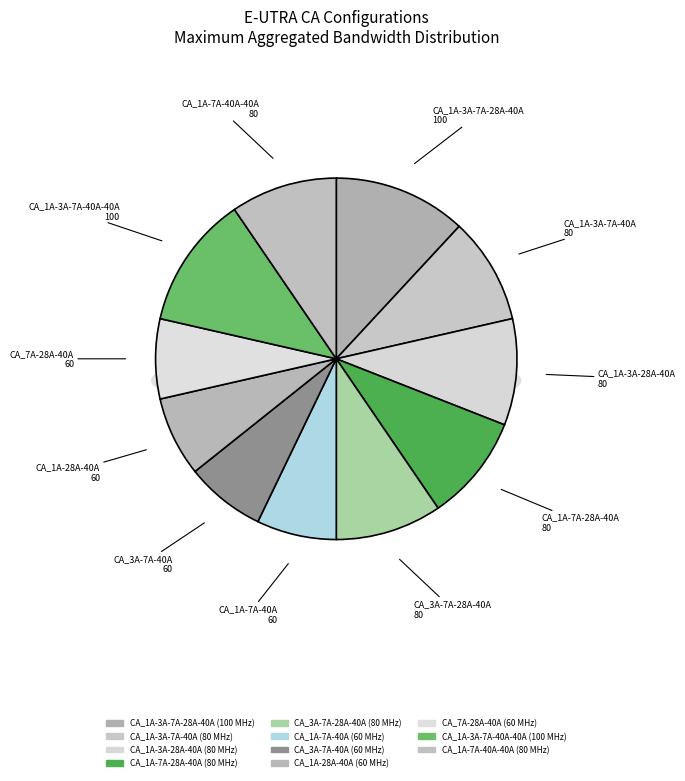

Which has a higher value, CA_1A-3A-7A-40A-40A or CA_7A-28A-40A?

CA_1A-3A-7A-40A-40A